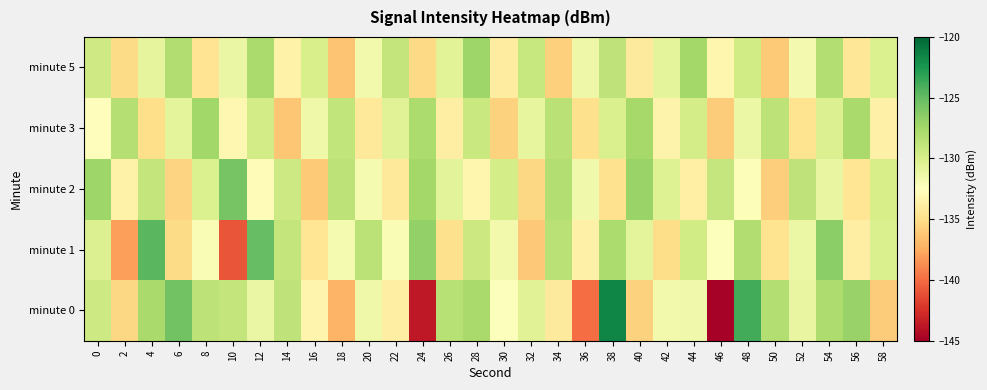

Which series has the largest range (max minus min)?

minute 0